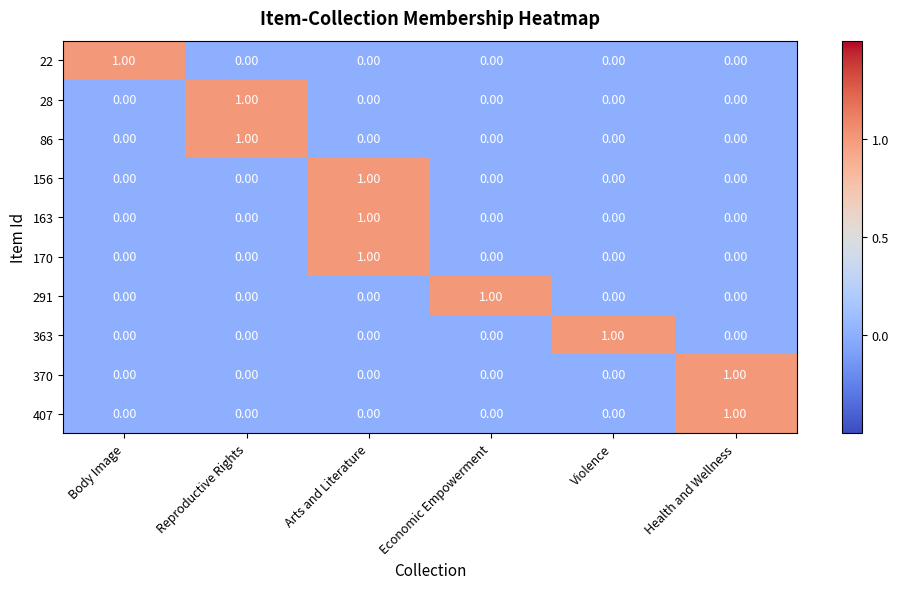

What is the total value across all series at Arts and Literature?

3